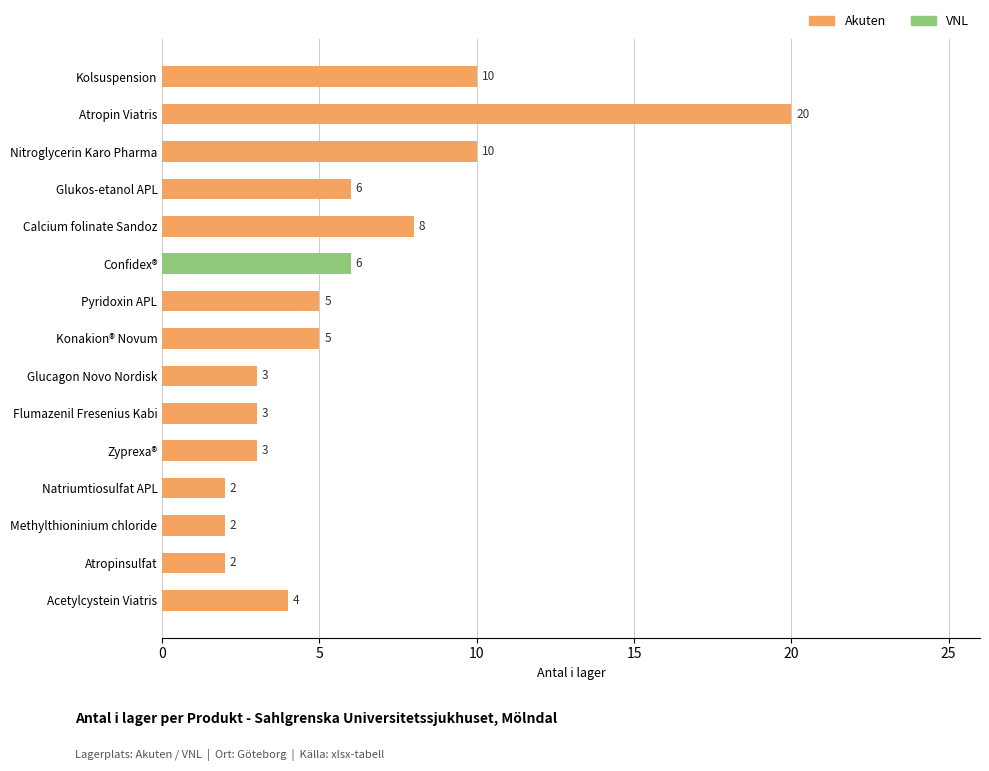

Reading bottom to top, list all the values displayed in this chart.

Acetylcystein Viatris=4	Atropinsulfat=2	Methylthioninium chloride=2	Natriumtiosulfat APL=2	Zyprexa®=3	Flumazenil Fresenius Kabi=3	Glucagon Novo Nordisk=3	Konakion® Novum=5	Pyridoxin APL=5	Confidex®=6	Calcium folinate Sandoz=8	Glukos-etanol APL=6	Nitroglycerin Karo Pharma=10	Atropin Viatris=20	Kolsuspension=10